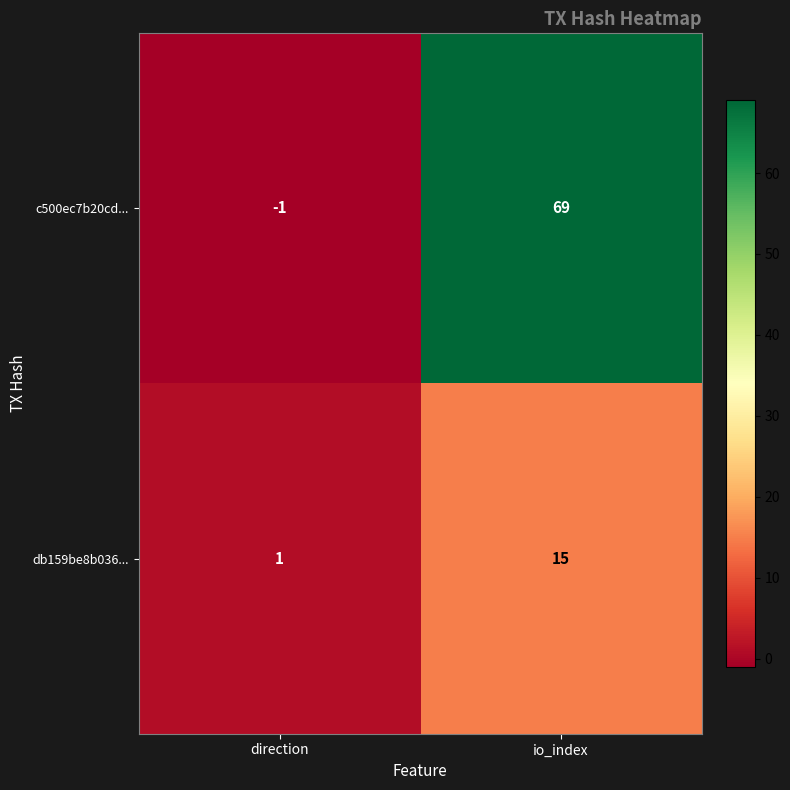

What is the difference between the db159be8b036... values at io_index and direction?

14